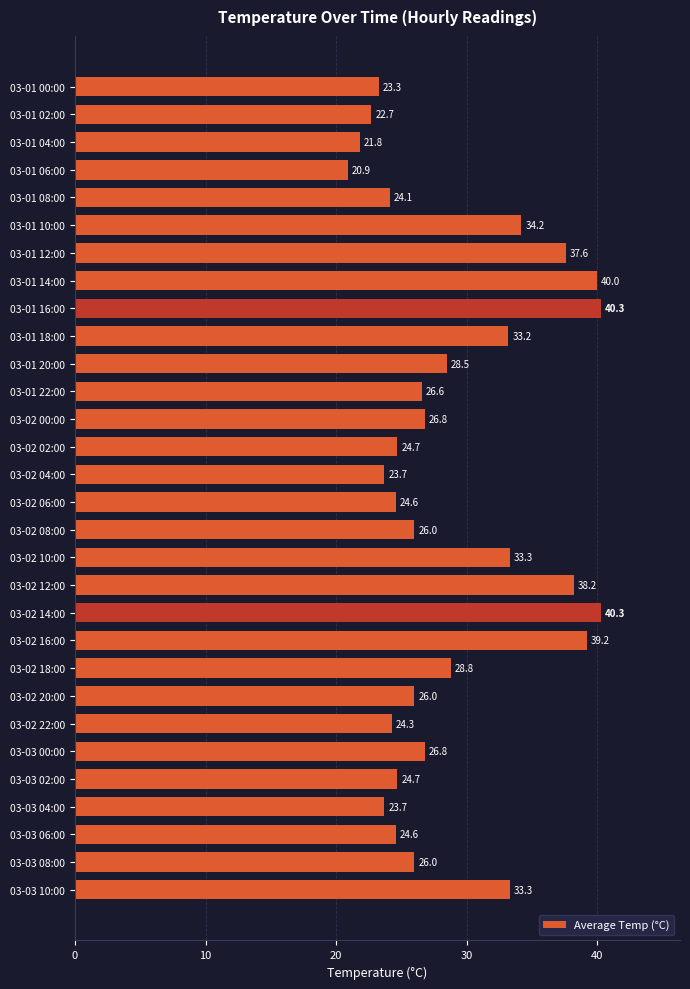

Reading top to bottom, extract all data points from this chart.

23.3	22.7	21.8	20.9	24.1	34.2	37.6	40.0	40.3	33.2	28.5	26.6	26.8	24.7	23.7	24.6	26.0	33.3	38.2	40.3	39.2	28.8	26.0	24.3	26.8	24.7	23.7	24.6	26.0	33.3